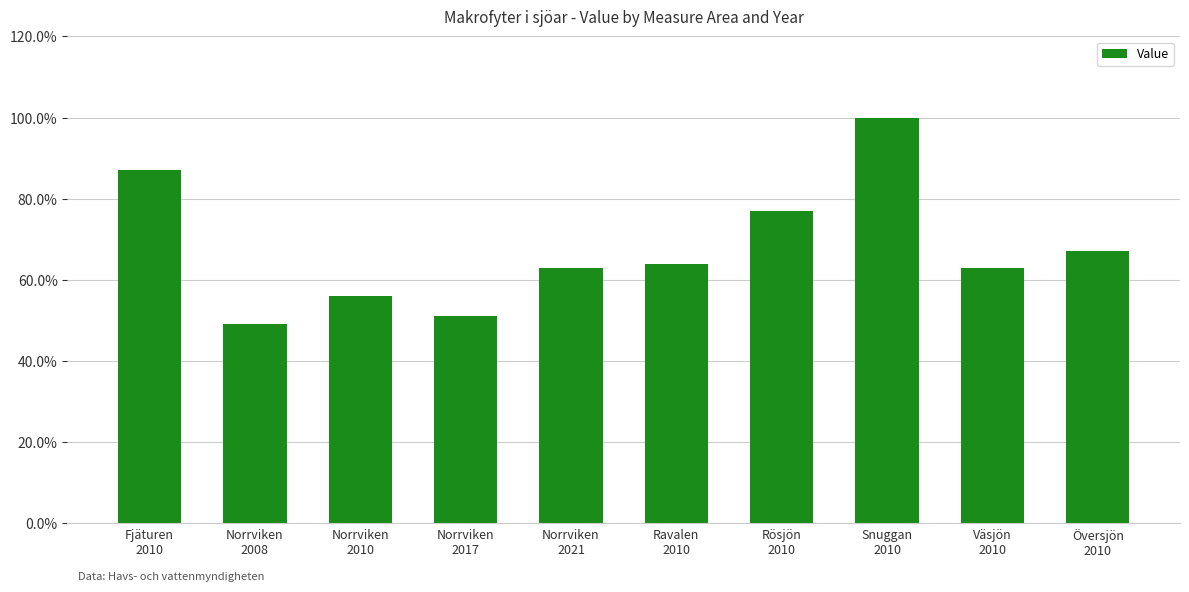

Reading left to right, what are all the values shown in this chart?

0.9	0.5	0.6	0.5	0.6	0.6	0.8	1.0	0.6	0.7